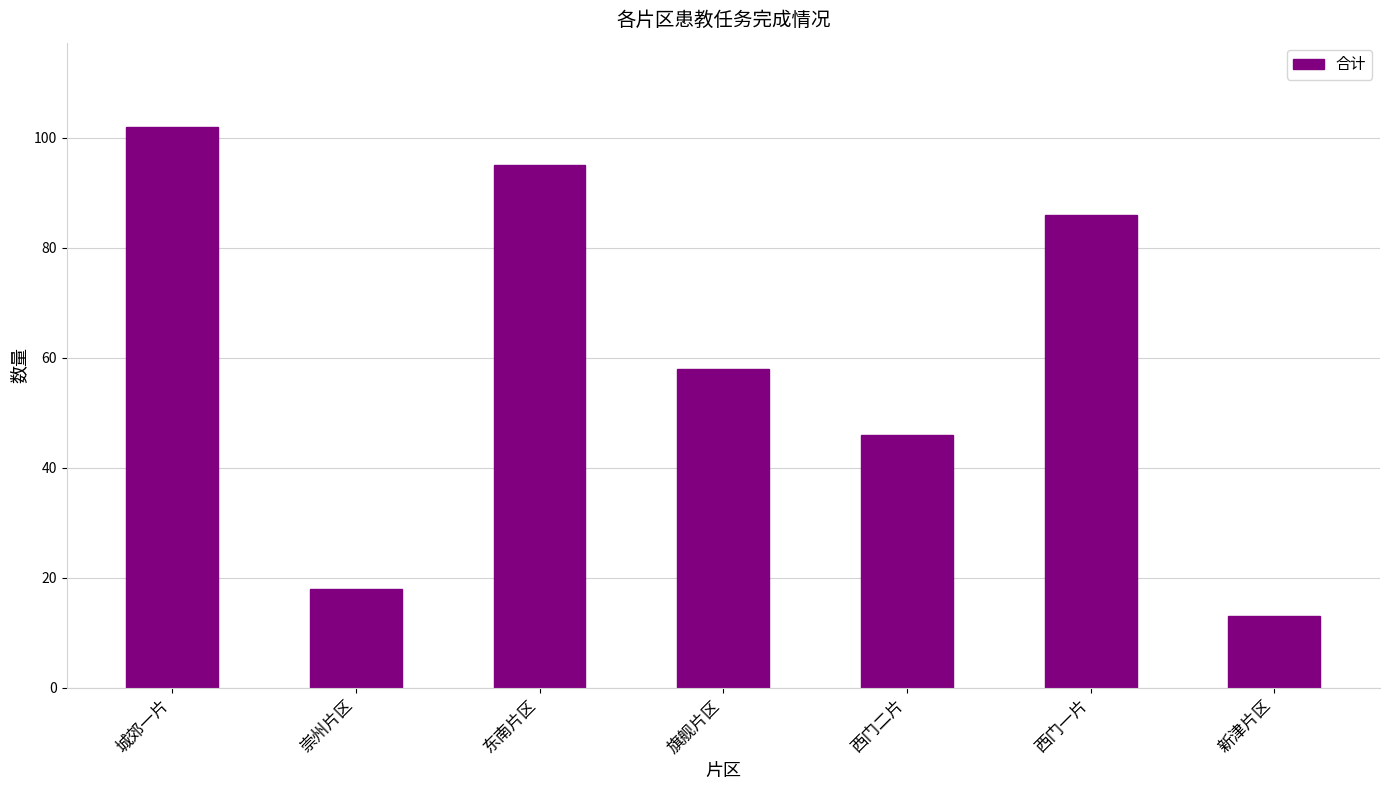

List the labels in order of value, largest first.

城郊一片, 东南片区, 西门一片, 旗舰片区, 西门二片, 崇州片区, 新津片区